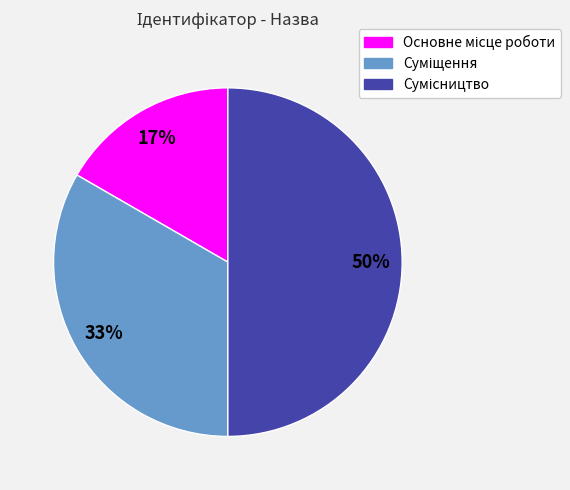

Does any single category account for the majority?

No